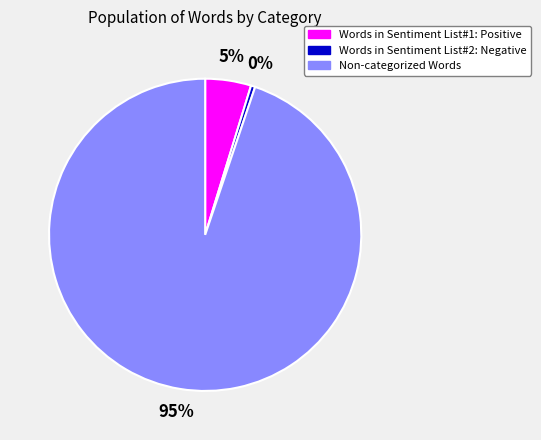

To the nearest percent, what is the average slice percentage?

33%